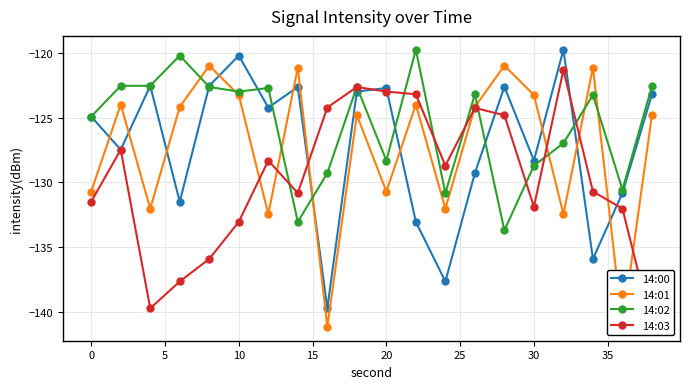

What is the lowest value of the 14:00 series?

-139.7